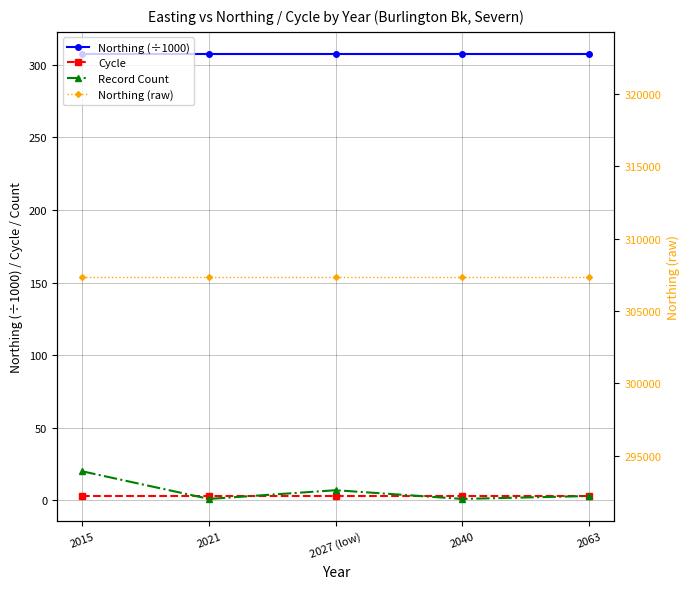

True or false: Record Count has a value of 20.0 at 2015.

True